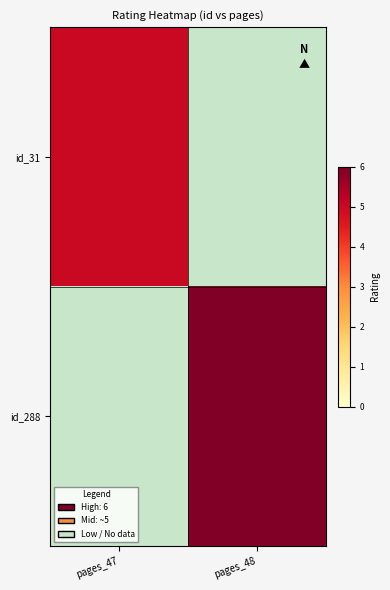

At which category does the chart reach its minimum across all series?

pages_47